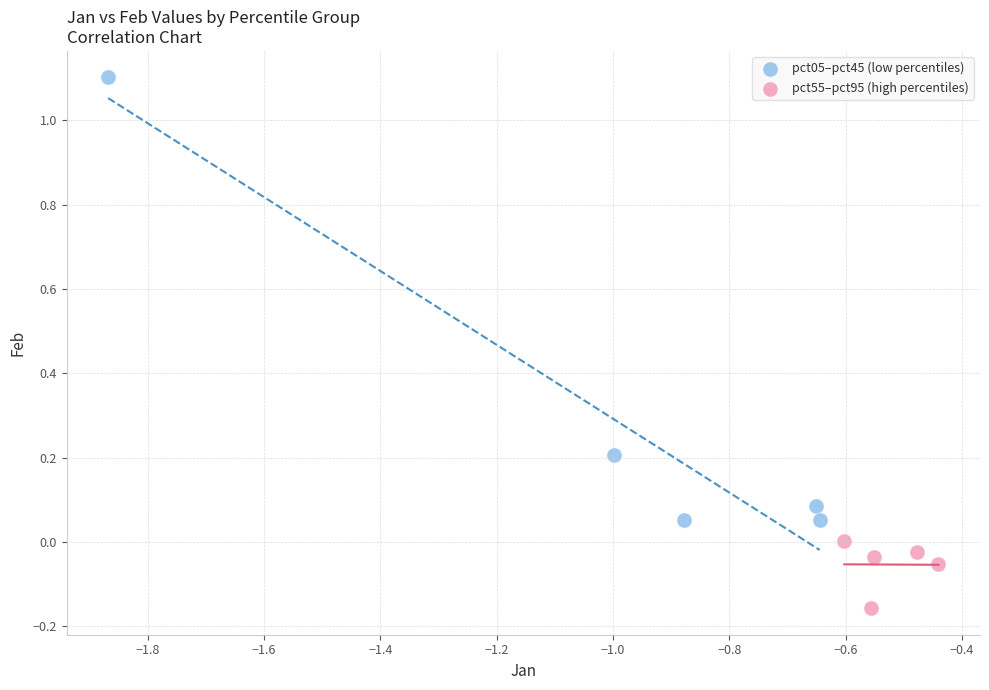

Which series contains the lowest Y value?

pct55–pct95 (high percentiles)